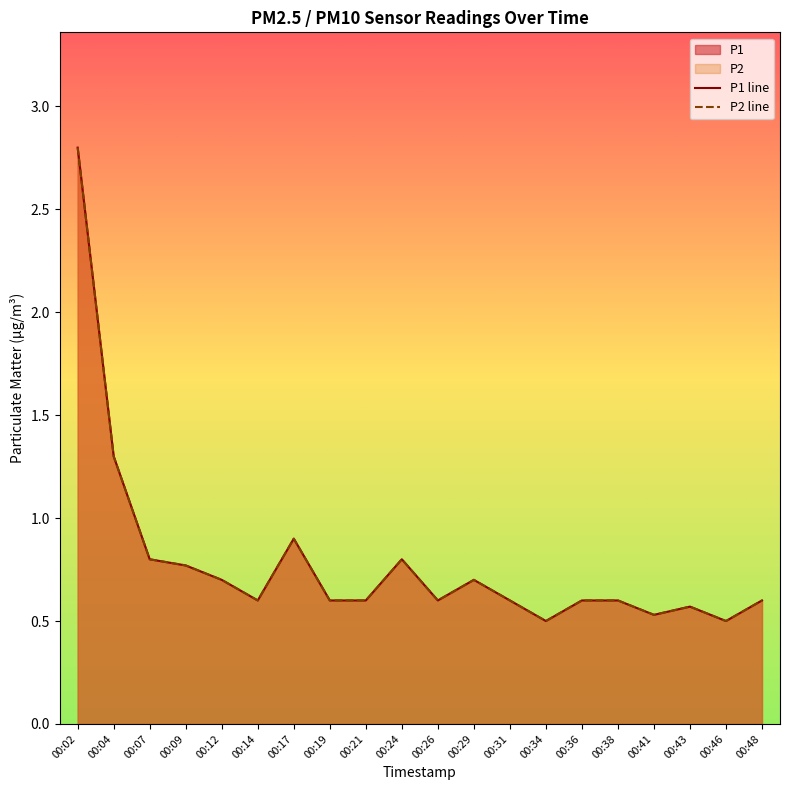

In P2, how many points are lower than both neighbors (excluding endpoints)?

5